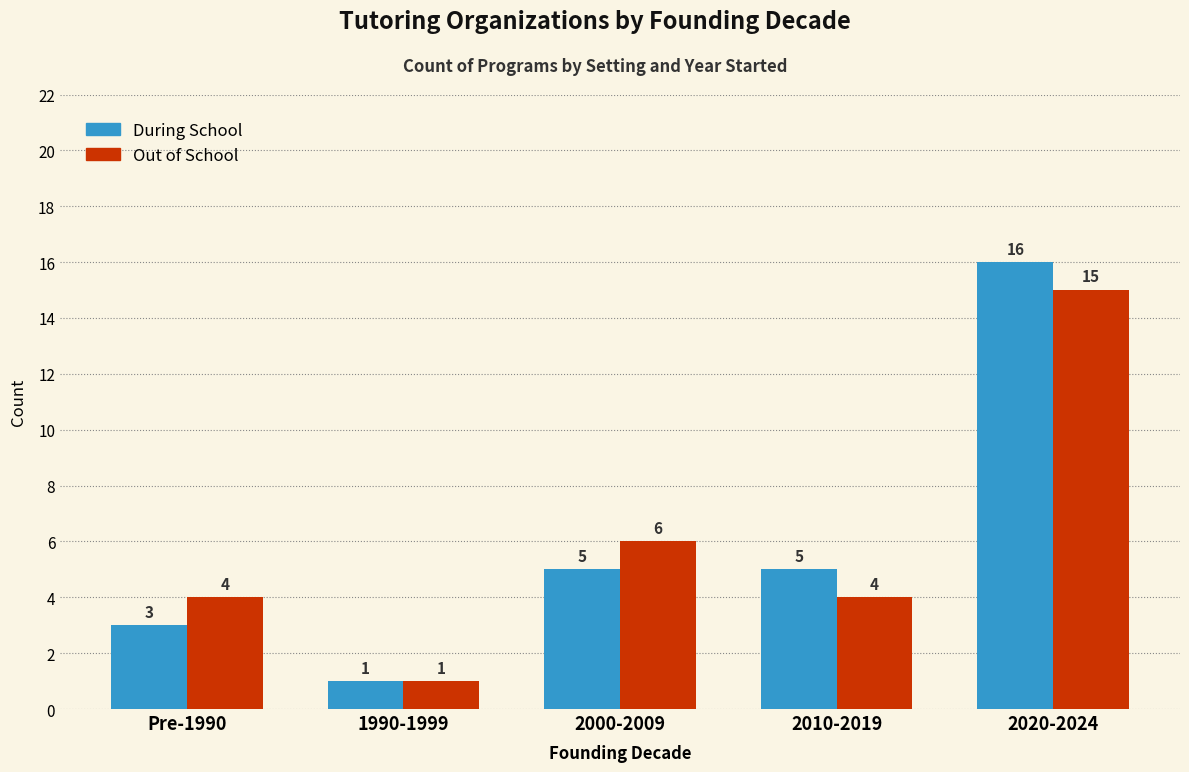

The During School series shows 9 at 2010-2019. True or false?

False